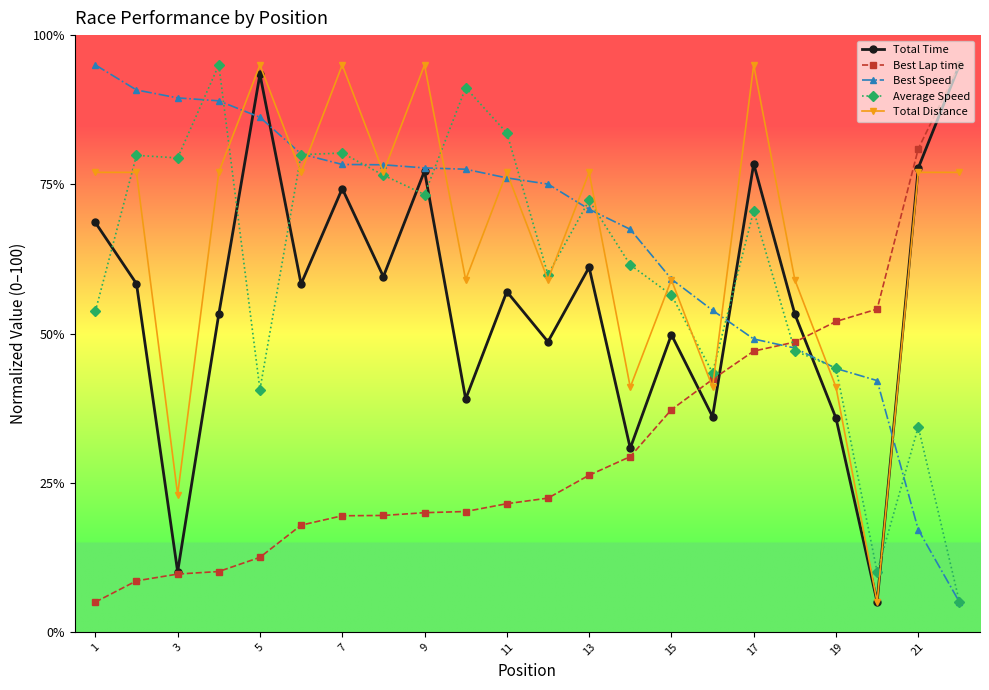

In Total Distance, how many points are lower than both neighbors (excluding endpoints)?

8